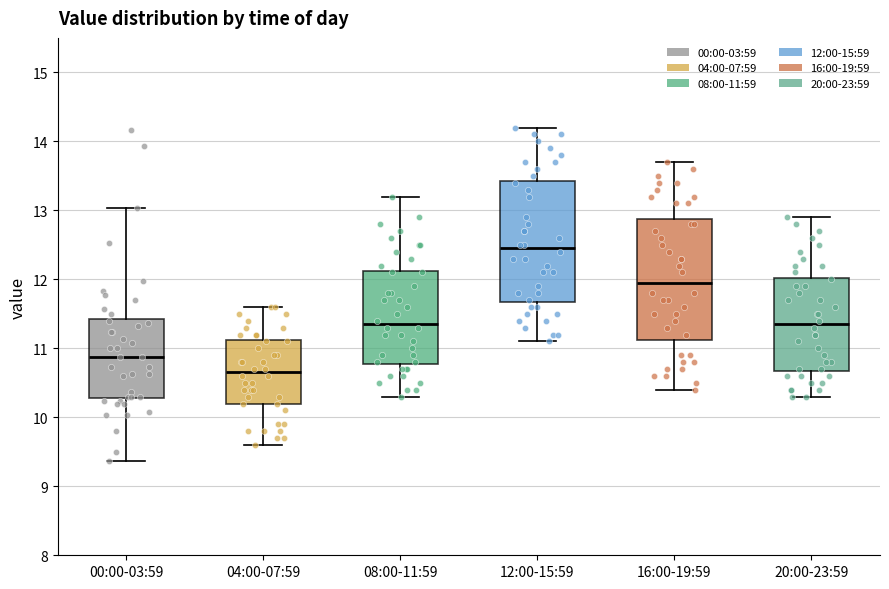

Reading left to right, transcribe this box plot: for each box, give where its median line is, the range the box spans, and where its two whiskers end, as read against the y-axis. The values are not printed on the chart, so give them approximately, as read against the axis.

00:00-03:59: median 10.9, box 10.3 to 11.4, whiskers 9.4 to 13.0
04:00-07:59: median 10.7, box 10.2 to 11.1, whiskers 9.6 to 11.6
08:00-11:59: median 11.4, box 10.8 to 12.1, whiskers 10.3 to 13.2
12:00-15:59: median 12.5, box 11.7 to 13.4, whiskers 11.1 to 14.2
16:00-19:59: median 12.0, box 11.1 to 12.9, whiskers 10.4 to 13.7
20:00-23:59: median 11.4, box 10.7 to 12.0, whiskers 10.3 to 12.9